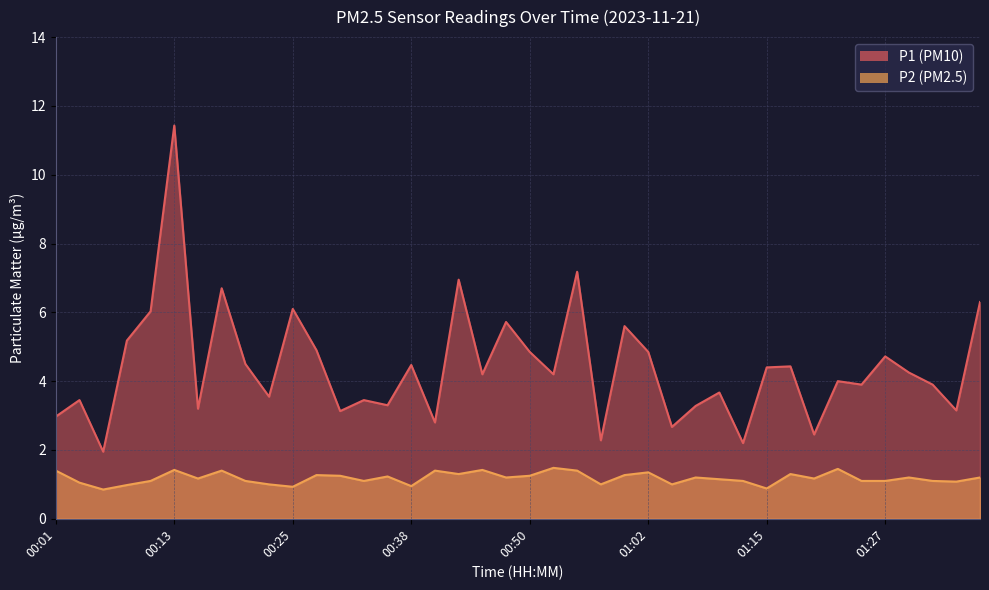

Between 00:33 and 01:07, which is larger?

00:33